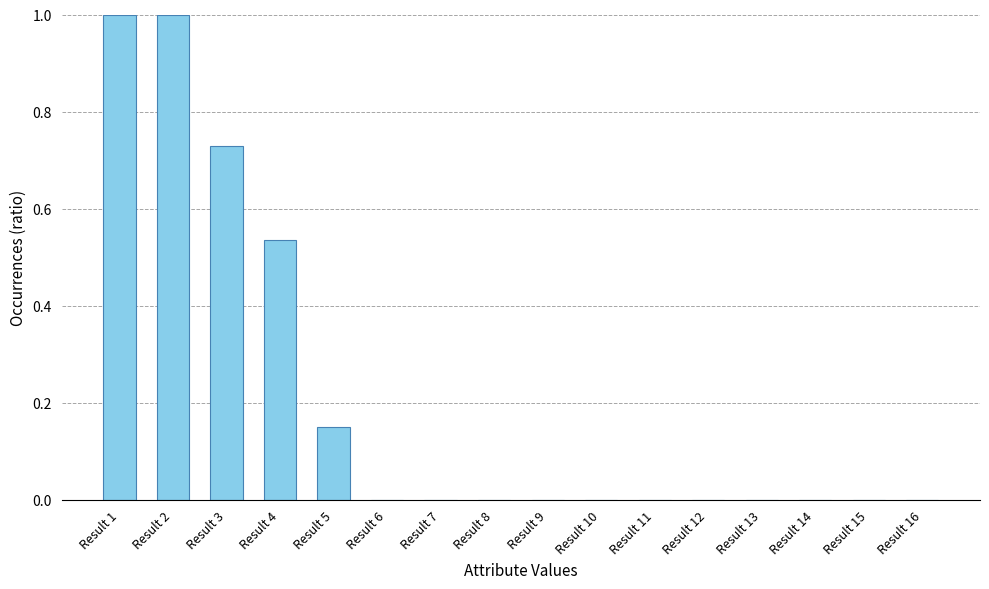

What is the maximum value shown in the chart?

1.0